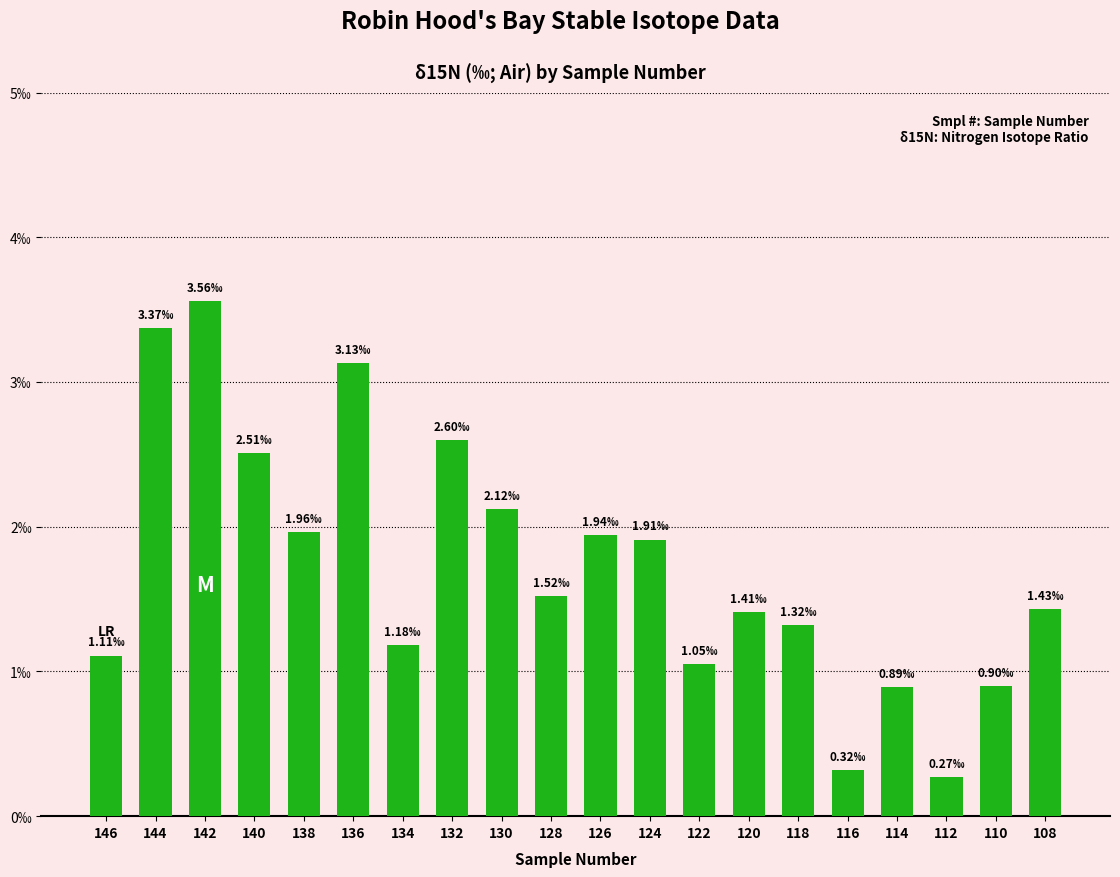

Reading right to left, extract all data points from this chart.

1.4	0.9	0.3	0.9	0.3	1.3	1.4	1.1	1.9	1.9	1.5	2.1	2.6	1.2	3.1	2.0	2.5	3.6	3.4	1.1